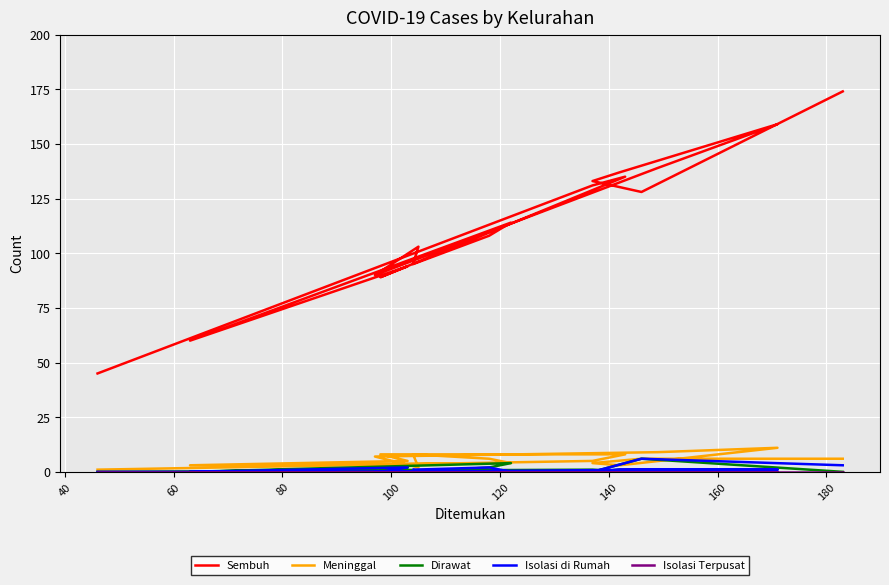

Rank the series by their maximum value, from lowest to highest.

Isolasi Terpusat, Dirawat, Isolasi di Rumah, Meninggal, Sembuh